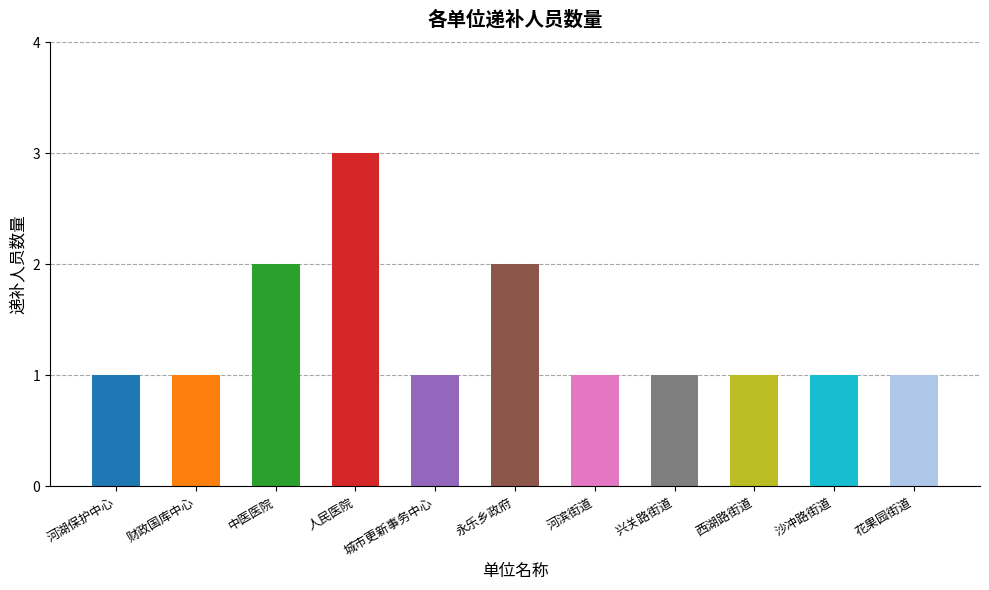

What is the label of the 3rd bar from the left?

中医医院